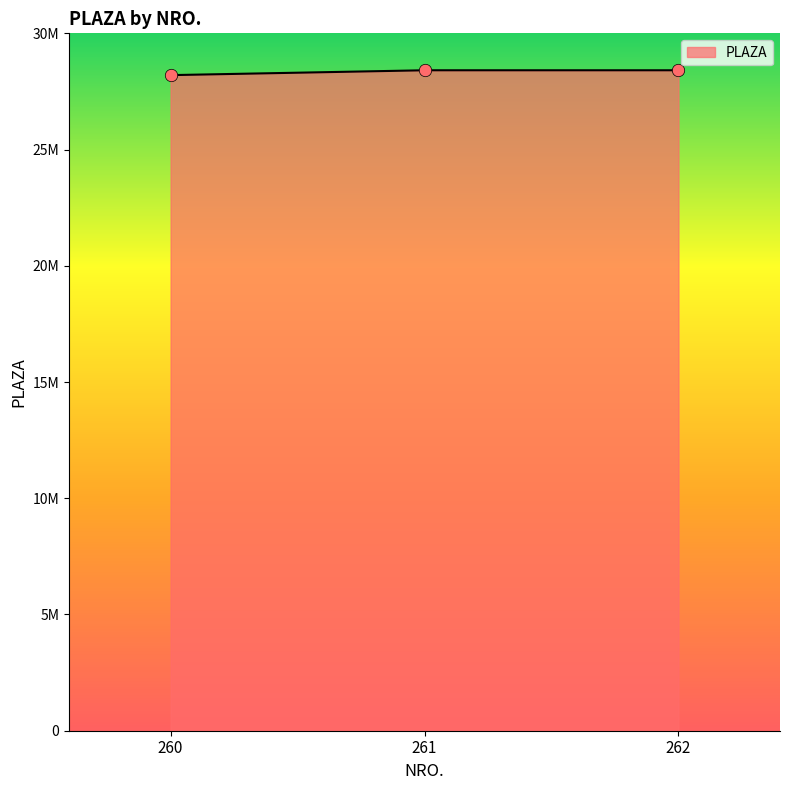

Does the chart have visible grid lines?

No